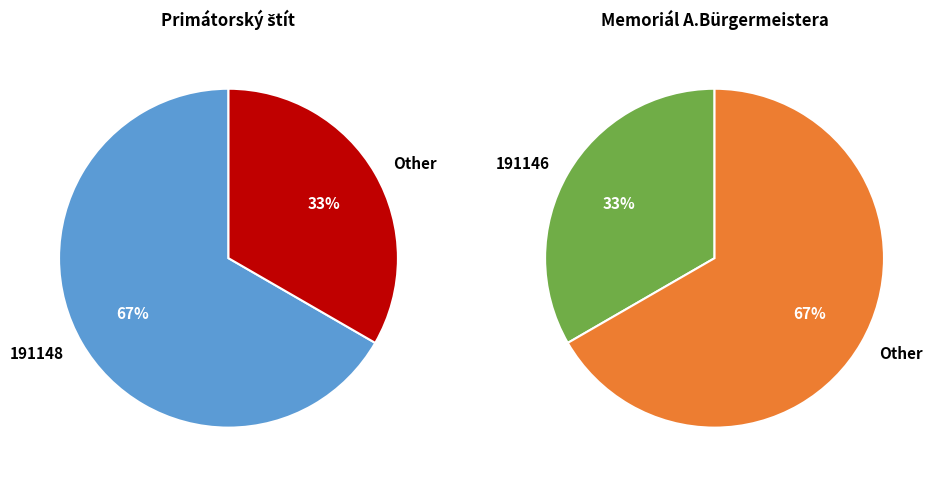

Is there a majority slice in this chart?

Yes